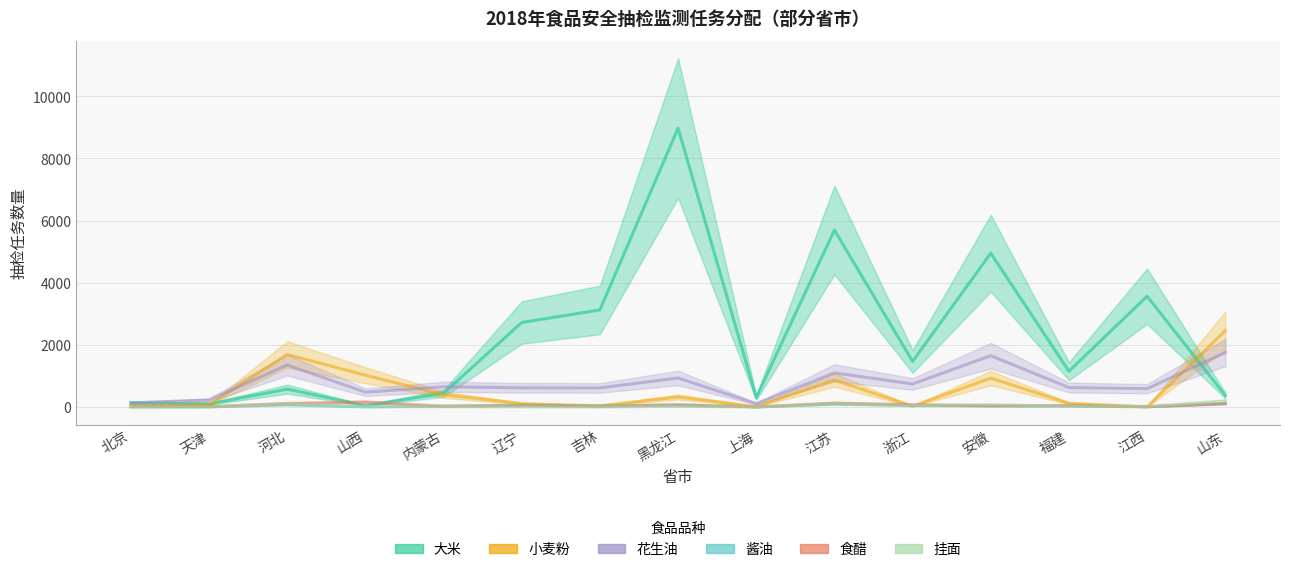

How many interior local valleys does the 大米 series have?

5